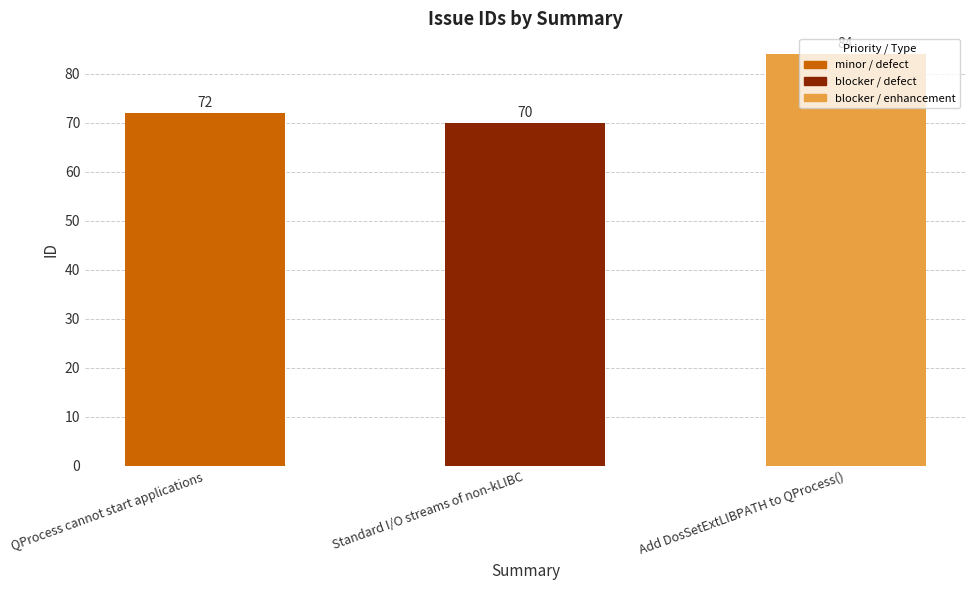

The chart shows a value of 70 at Standard I/O streams of non-kLIBC. True or false?

True